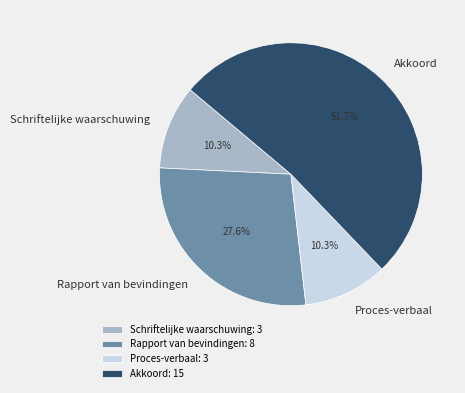

Which category has the biggest portion of the pie?

Akkoord